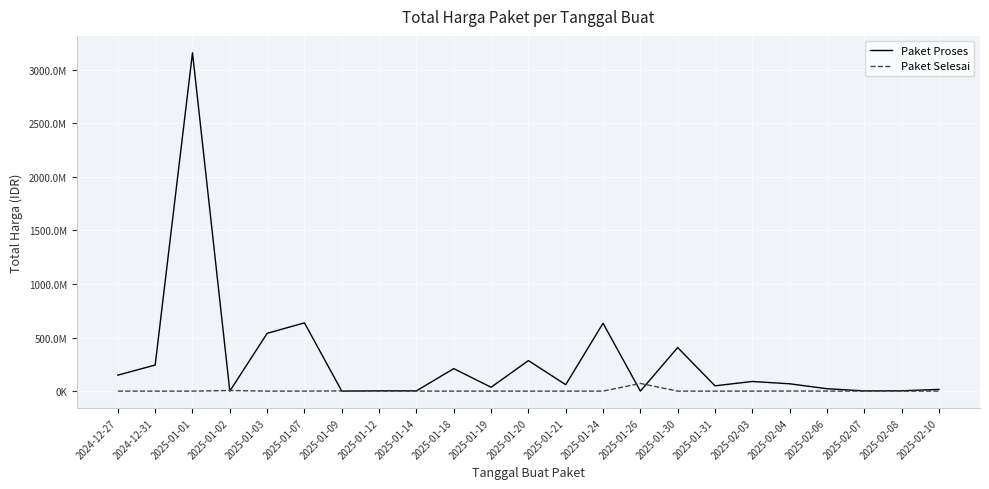

Reading left to right, extract all data points from this chart.

Paket Proses: 149050000	243600000	3159200000	0	539400000	637450000	0	2850000	2700000	210000000	36000000	285000000	60000000	633700000	0	406797000	49500000	90000000	68400000	22356000	2040400	3000000	16000000
Paket Selesai: 0	0	0	5760000	0	0	1800000	0	0	0	0	0	0	0	71797000	0	0	0	550000	300000	0	0	0